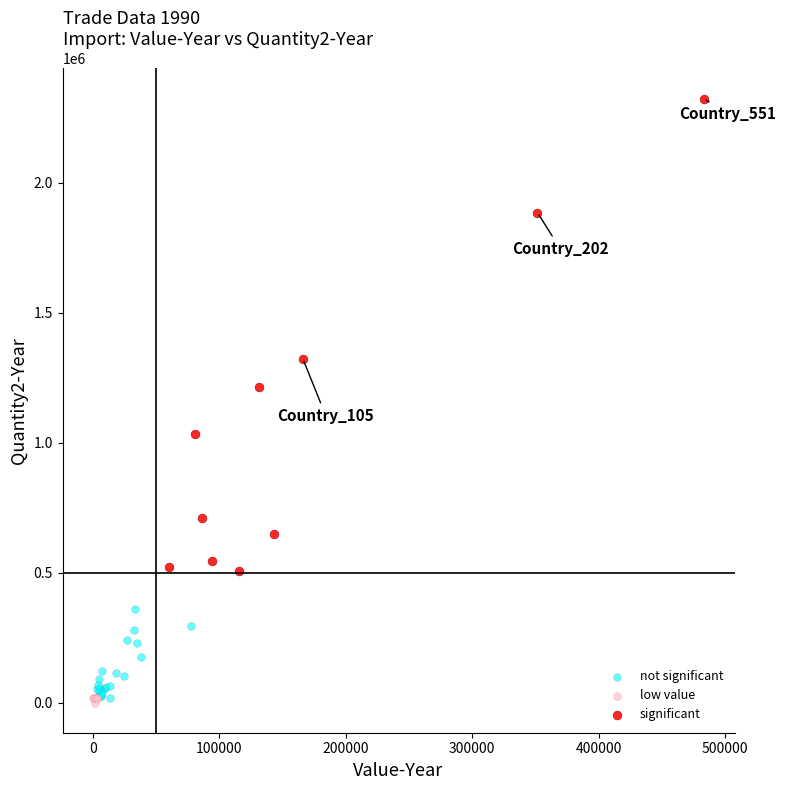

Which series has the largest Y range (max minus min)?

significant